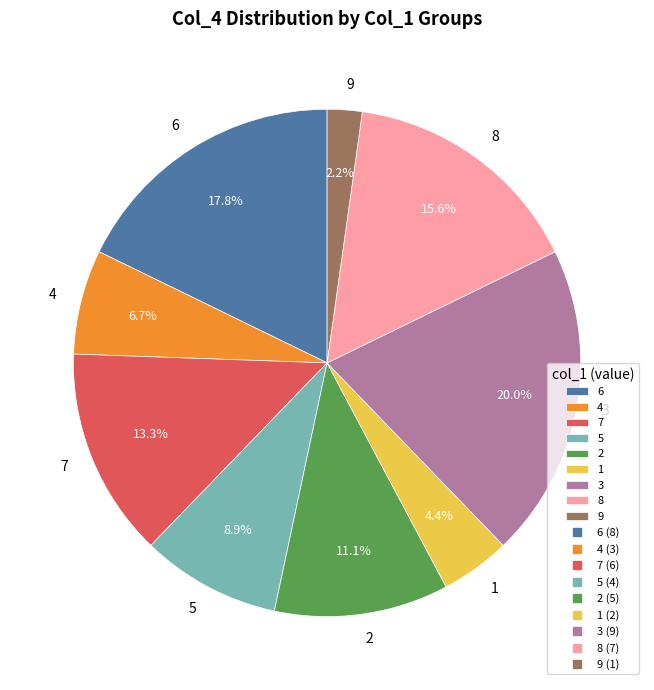

Which has a higher value, 7 or 4?

7